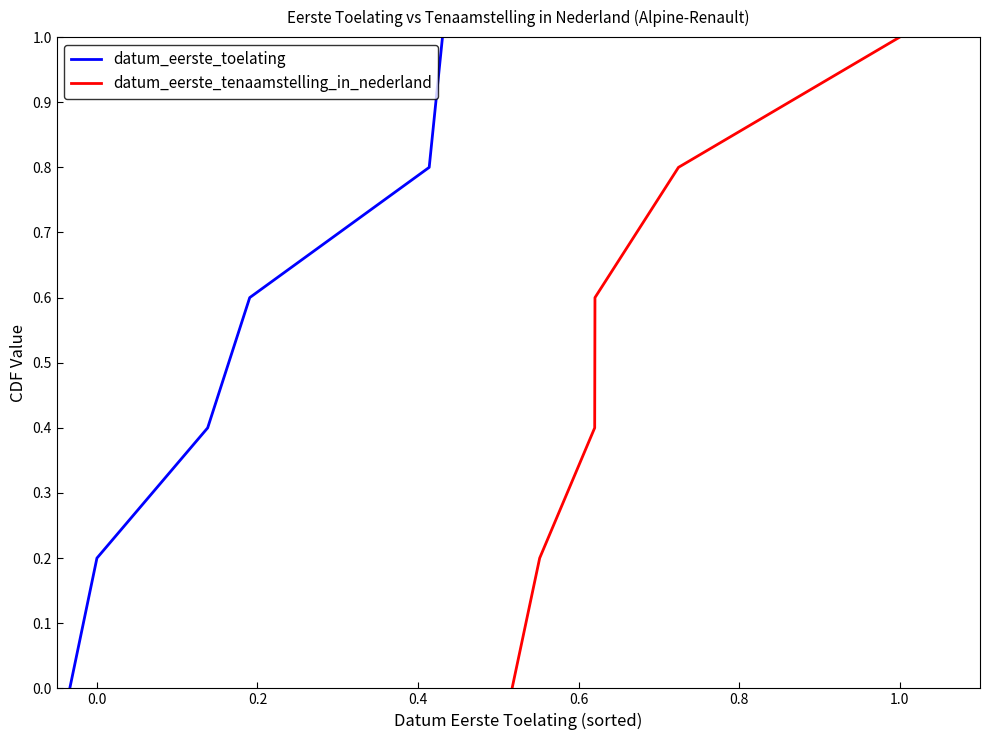

What value does the datum_eerste_tenaamstelling_in_nederland series have at 0.4?

0.6